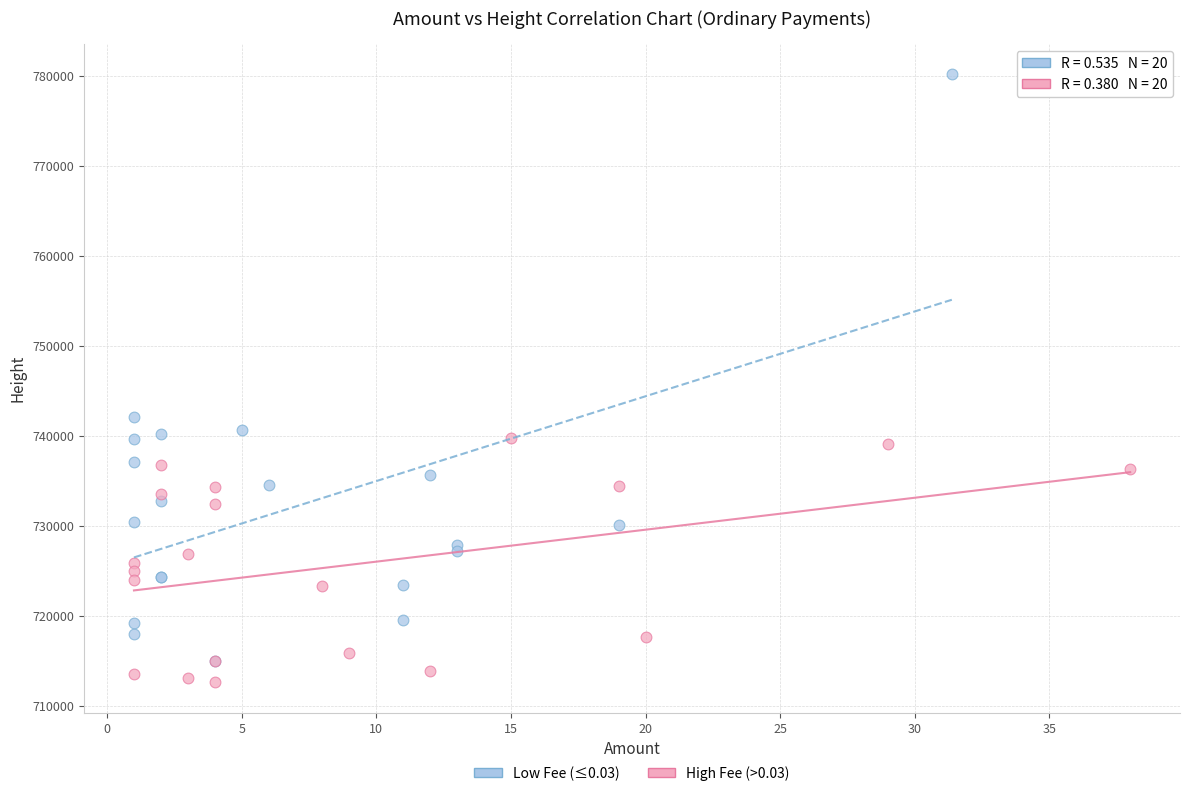

Which series reaches the maximum Y coordinate?

Low Fee (≤0.03)